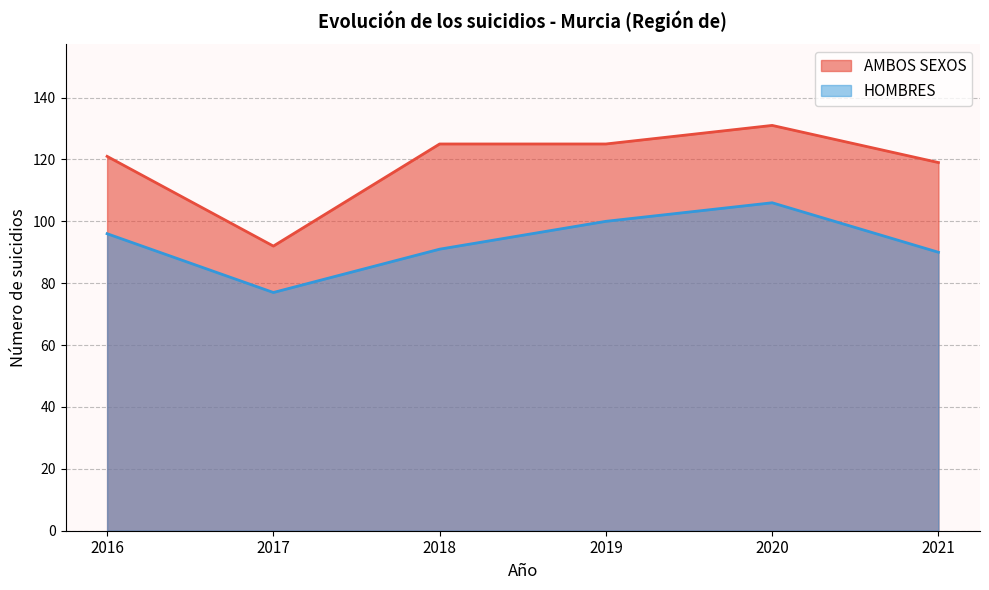

At how many categories does at least one series exceed 95?

5